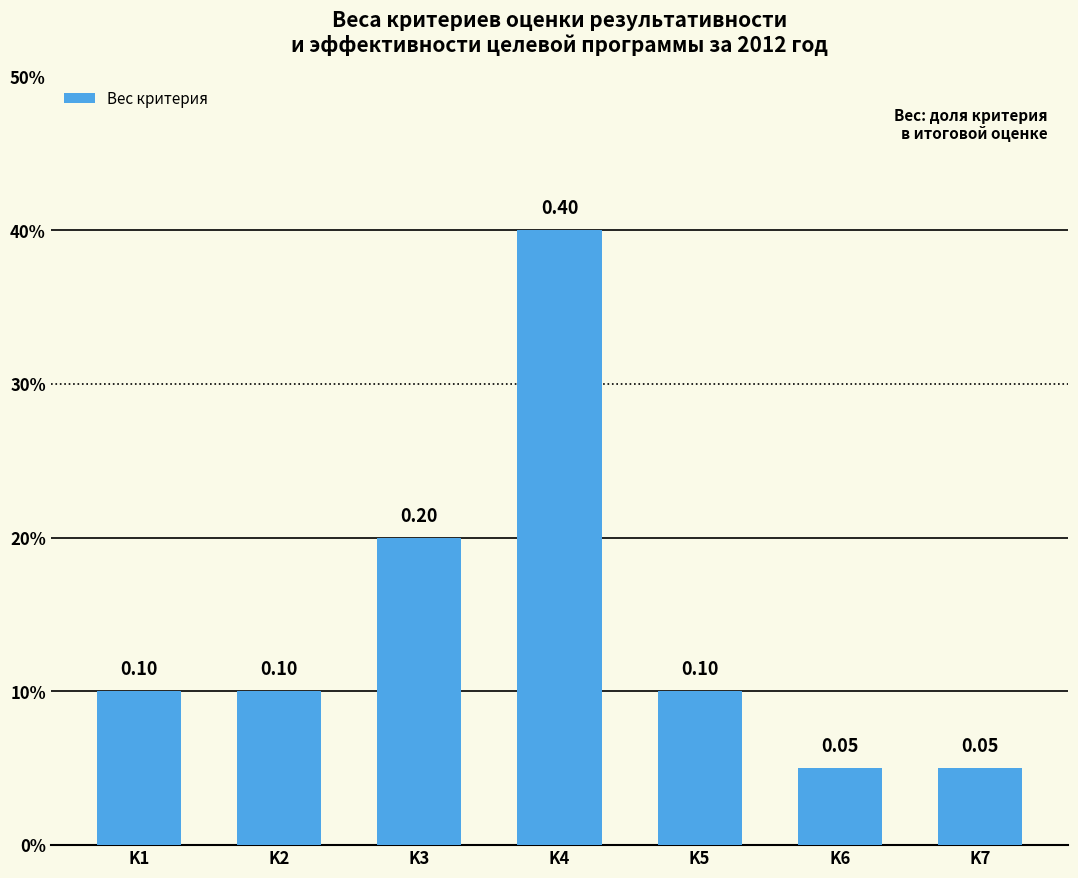

Which has a higher value, K7 or K4?

K4